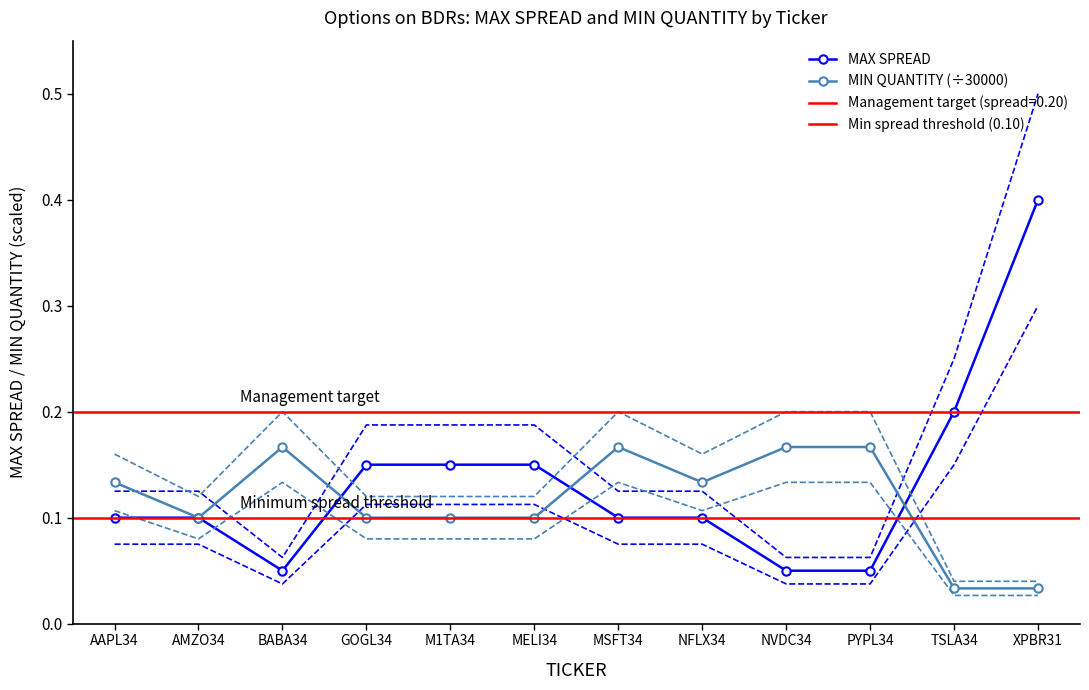

Where do MIN QUANTITY and MAX SPREAD first cross each other?

BABA34 and GOGL34